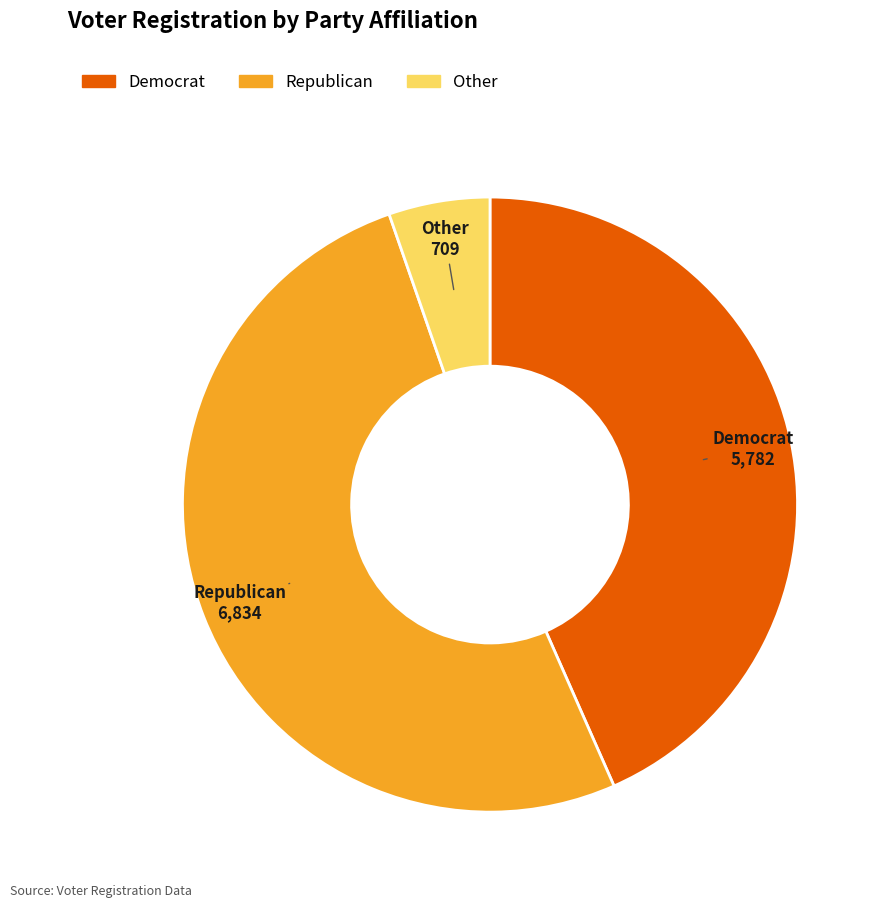

Does any single category account for the majority?

Yes